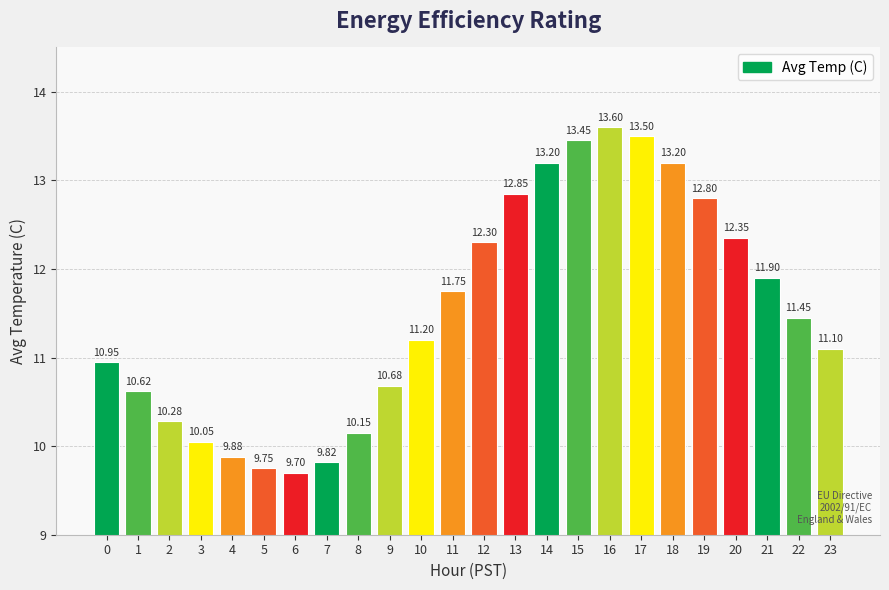

What is the sum of the values at 5 and 4?

19.6